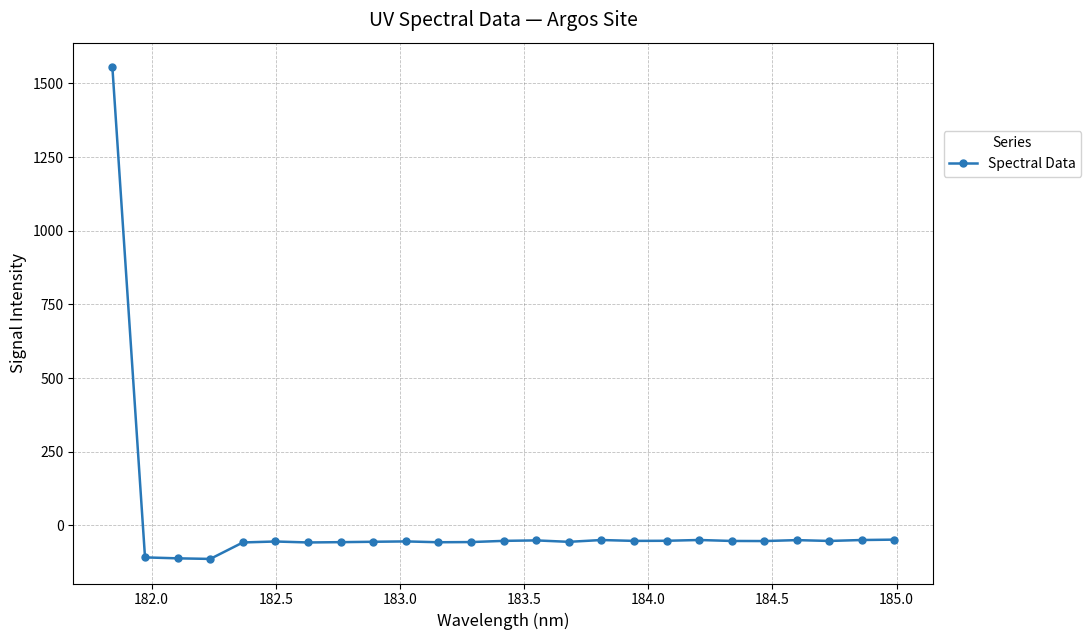

True or false: there are more than 2 points higher than both neighbors.

True